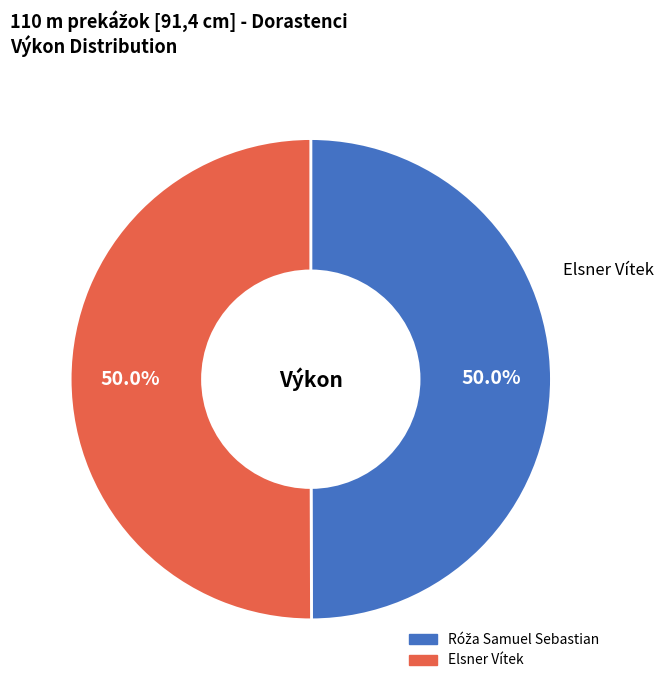

To the nearest percent, what is the average slice percentage?

50%